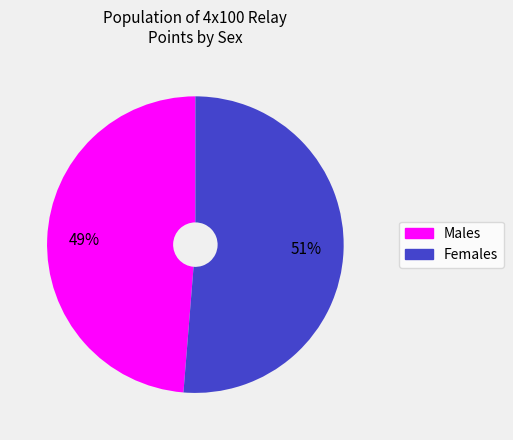

To the nearest percent, what is the average slice percentage?

50%